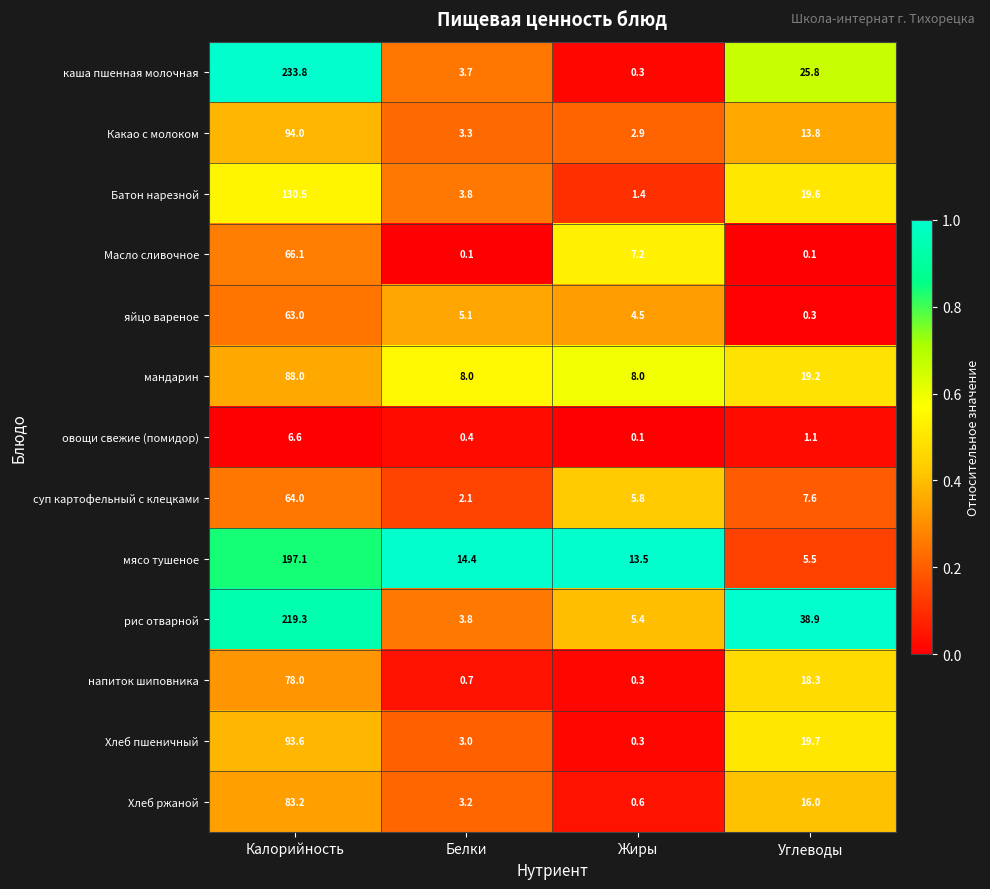

Rank the series by their maximum value, from lowest to highest.

овощи свежие (помидор), яйцо вареное, суп картофельный с клецками, Масло сливочное, напиток шиповника, Хлеб ржаной, мандарин, Хлеб пшеничный, Какао с молоком, Батон нарезной, мясо тушеное, рис отварной, каша пшенная молочная